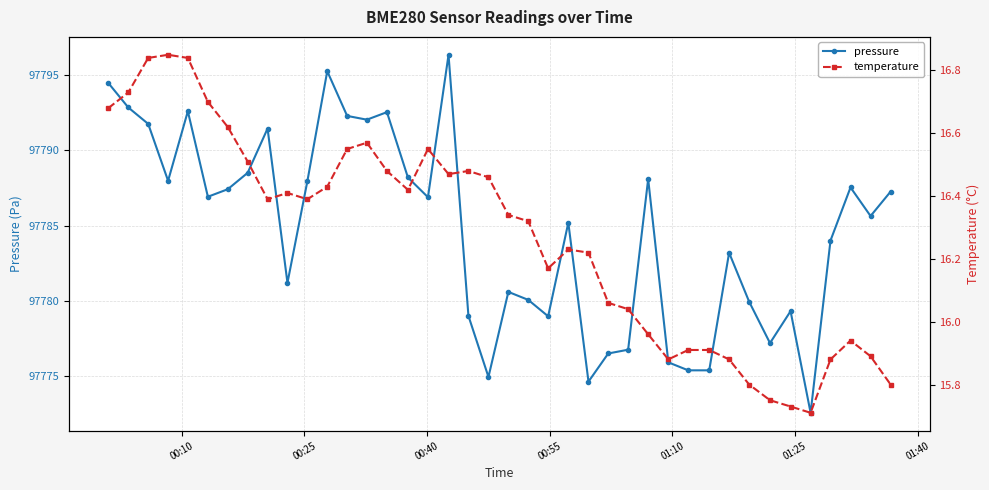

True or false: temperature has more than 1 points higher than both neighbors.

True